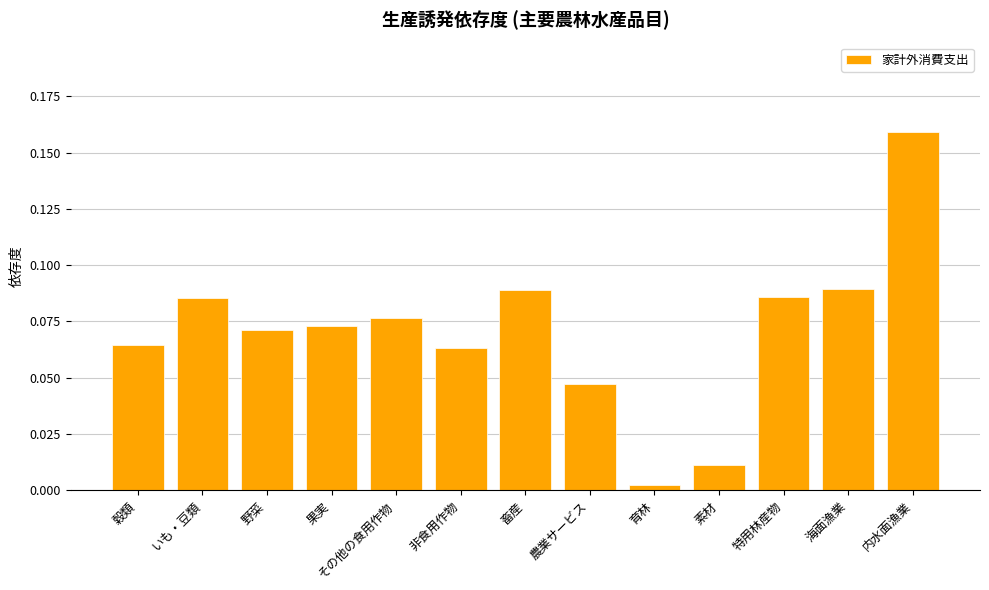

What is the sum of all values?

0.9